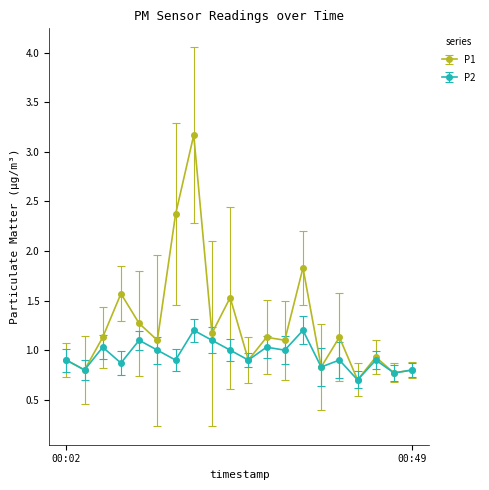

List the series in order of their overall mean, highest first.

P1, P2